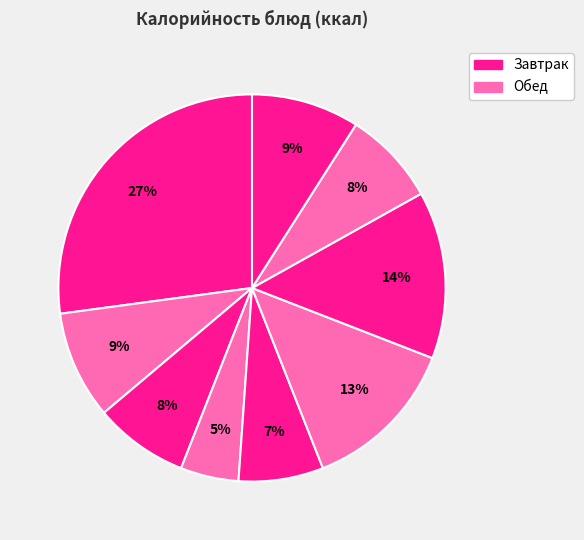

Count the number of slices in the pie.

9